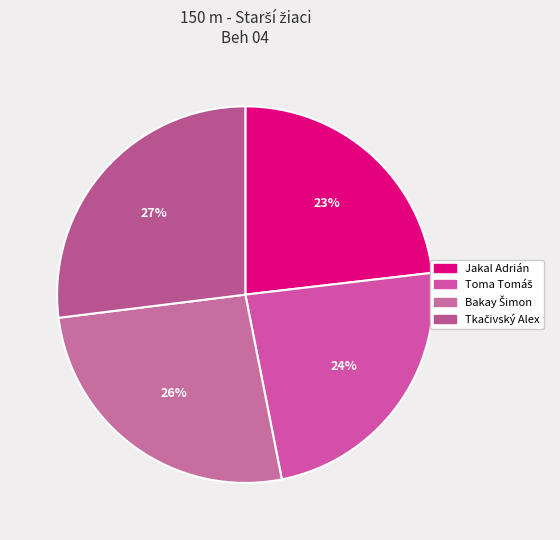

True or false: Toma Tomáš accounts for 24% of the total.

True